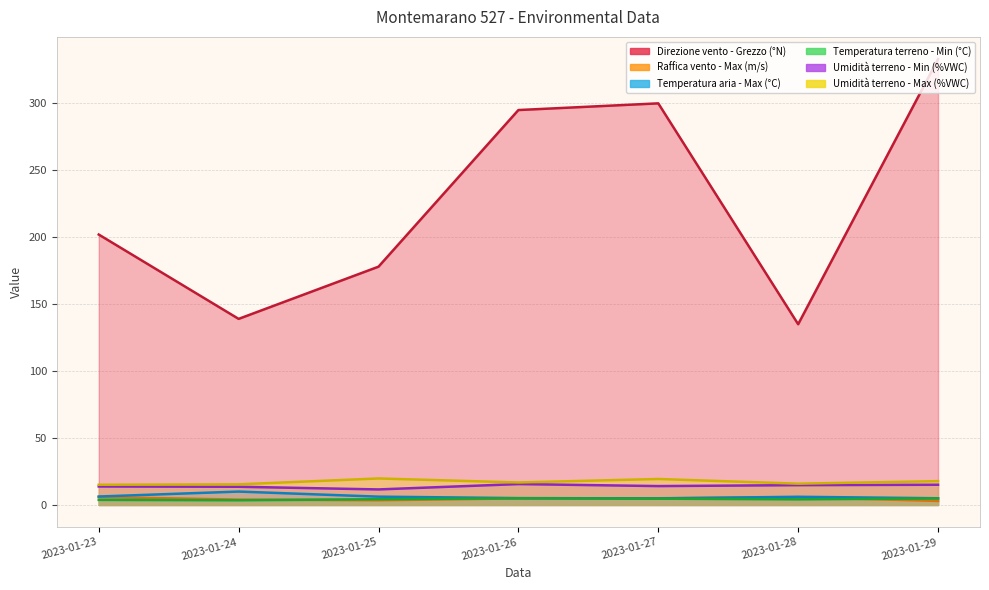

What are all the series names shown in the legend?

Direzione vento - Grezzo (°N), Raffica vento - Max (m/s), Temperatura aria - Max (°C), Temperatura terreno - Min (°C), Umidità terreno - Min (%VWC), Umidità terreno - Max (%VWC)